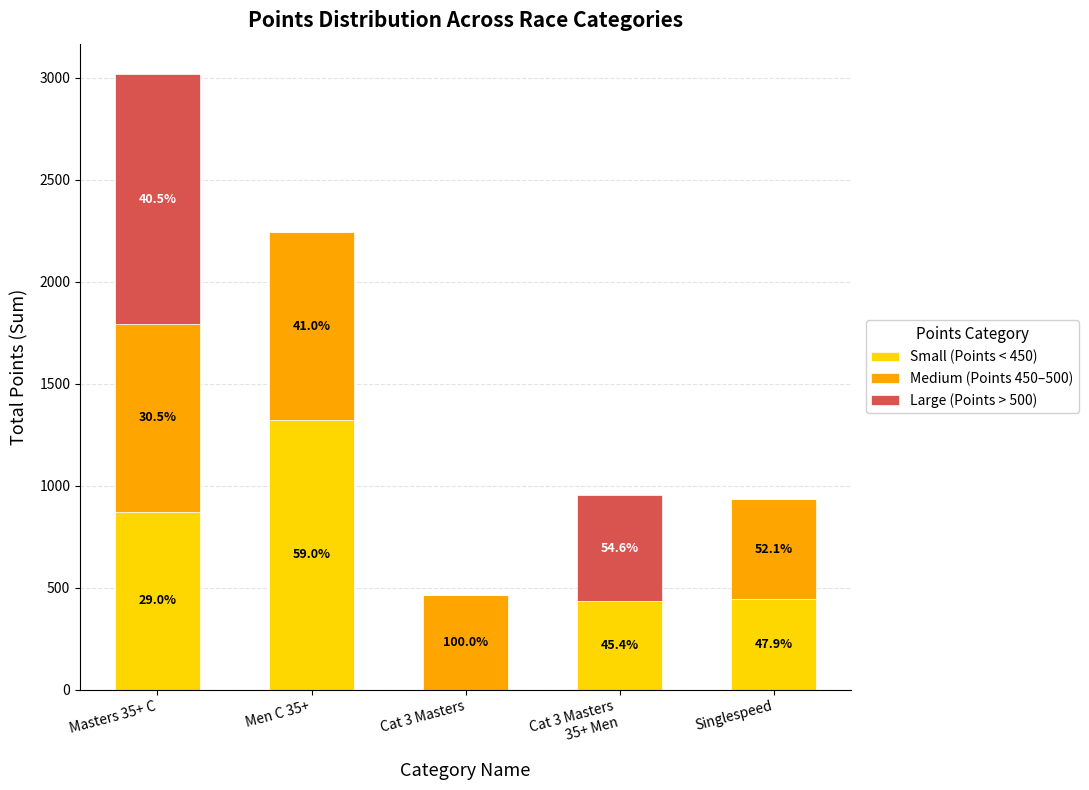

Between Cat 3 Masters
35+ Men and Men C 35+, which is larger?

Men C 35+